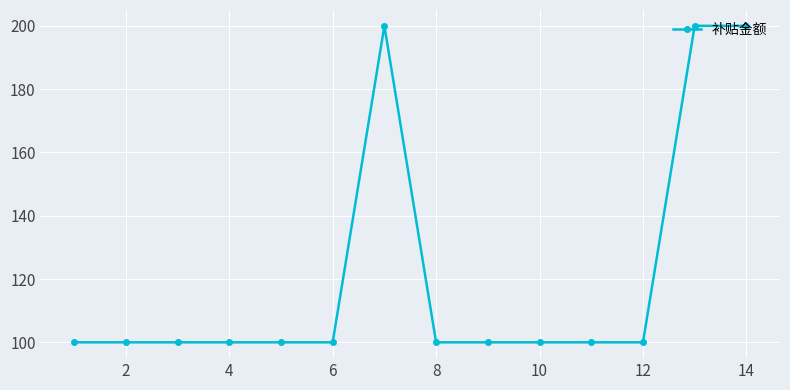

True or false: there are more than 0 points higher than both neighbors.

True